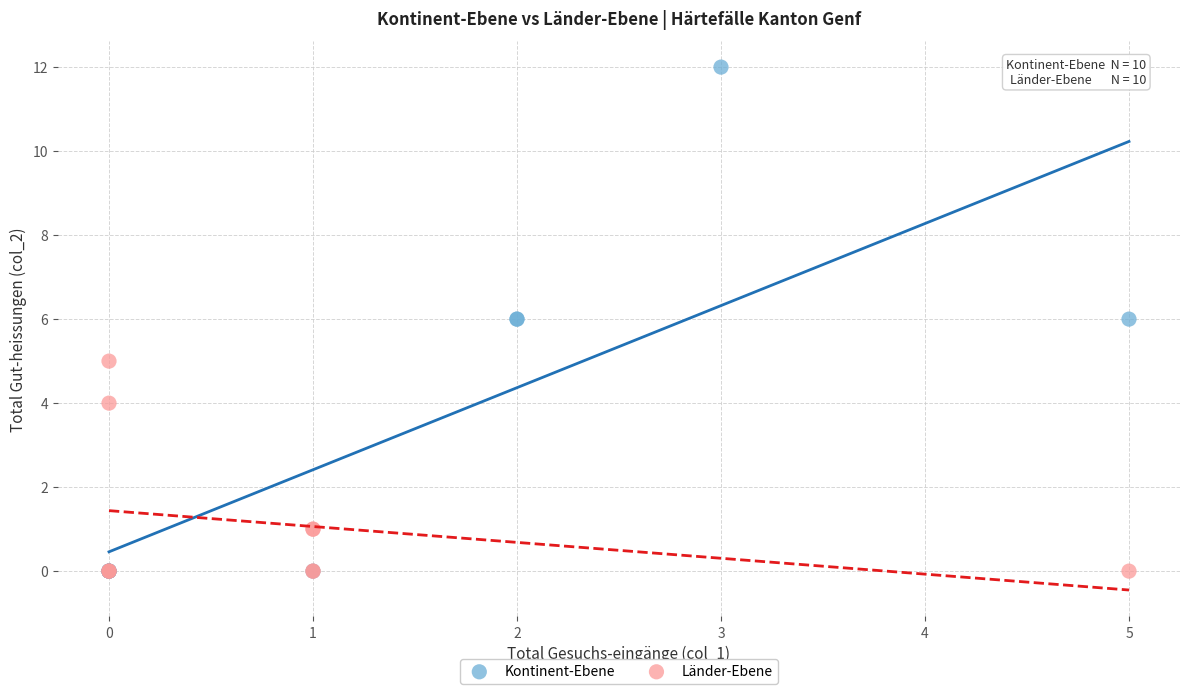

What are all the series names shown in the legend?

Kontinent-Ebene, Länder-Ebene